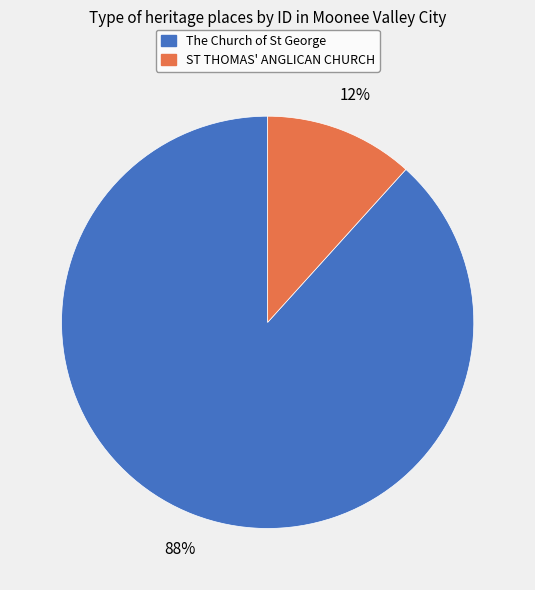

Combined, do The Church of St George and ST THOMAS' ANGLICAN CHURCH account for over 50%?

Yes